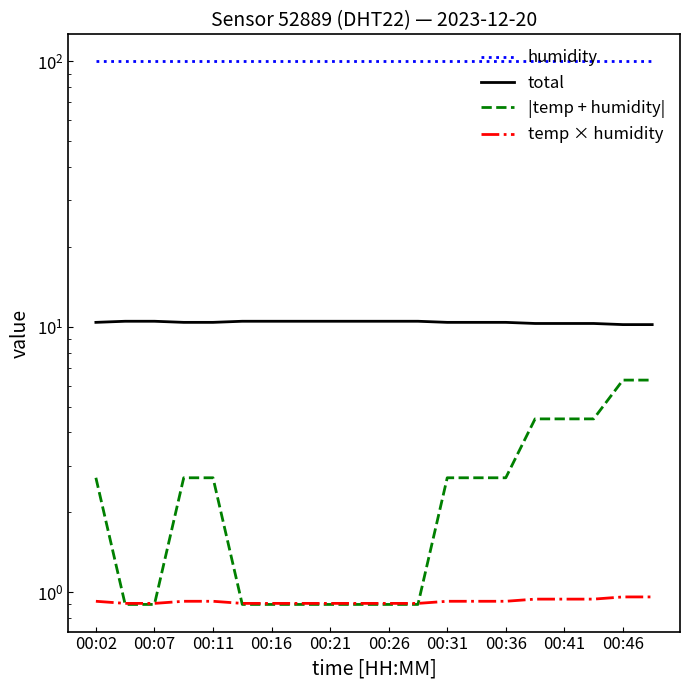

Rank the series by their maximum value, from highest to lowest.

humidity, total, |temp + humidity|, temp × humidity